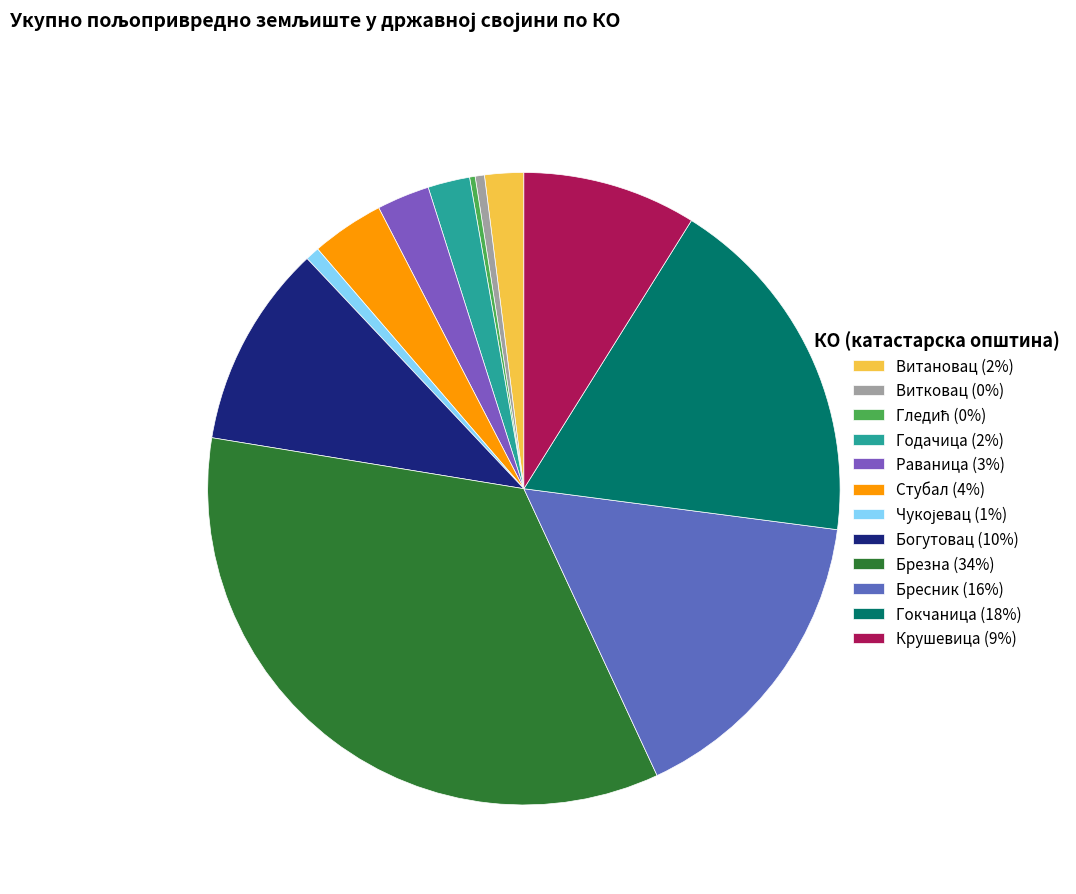

To the nearest percent, what is the difference between the largest and smallest slice percentages?

34%